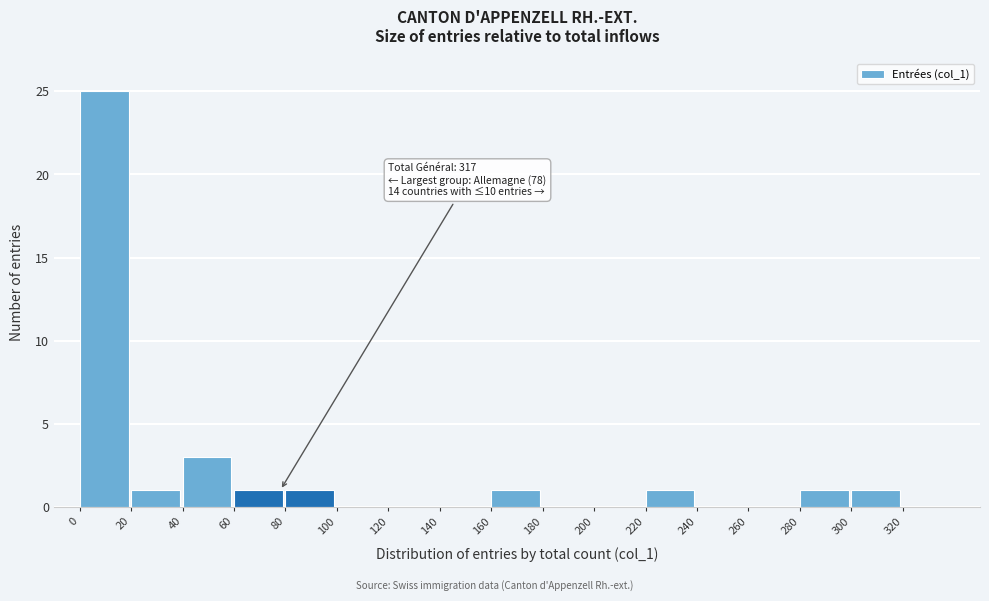

Which range on the x-axis has the tallest bar?

0 to 20